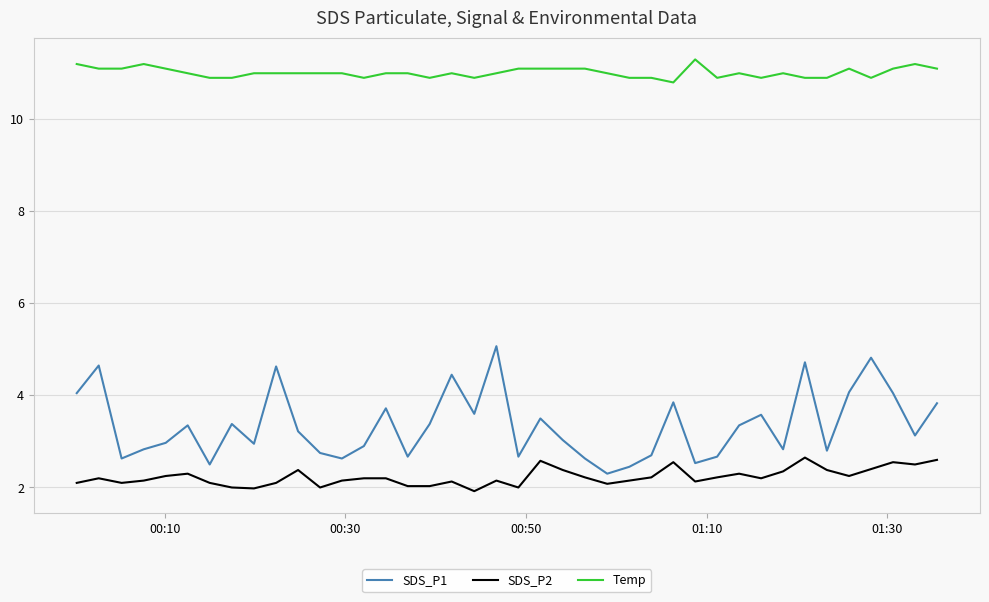

What is the difference between the maximum and minimum values in the SDS_P1 series?

2.8